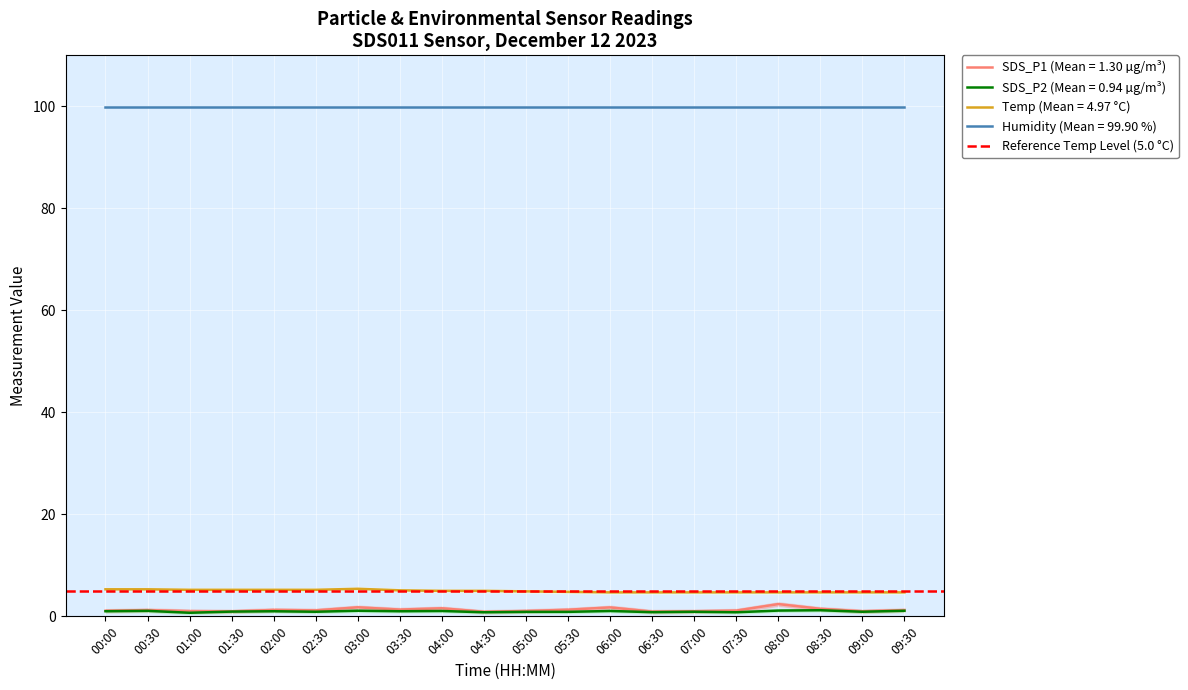

The SDS_P1 series shows 1.0 at 09:00. True or false?

True